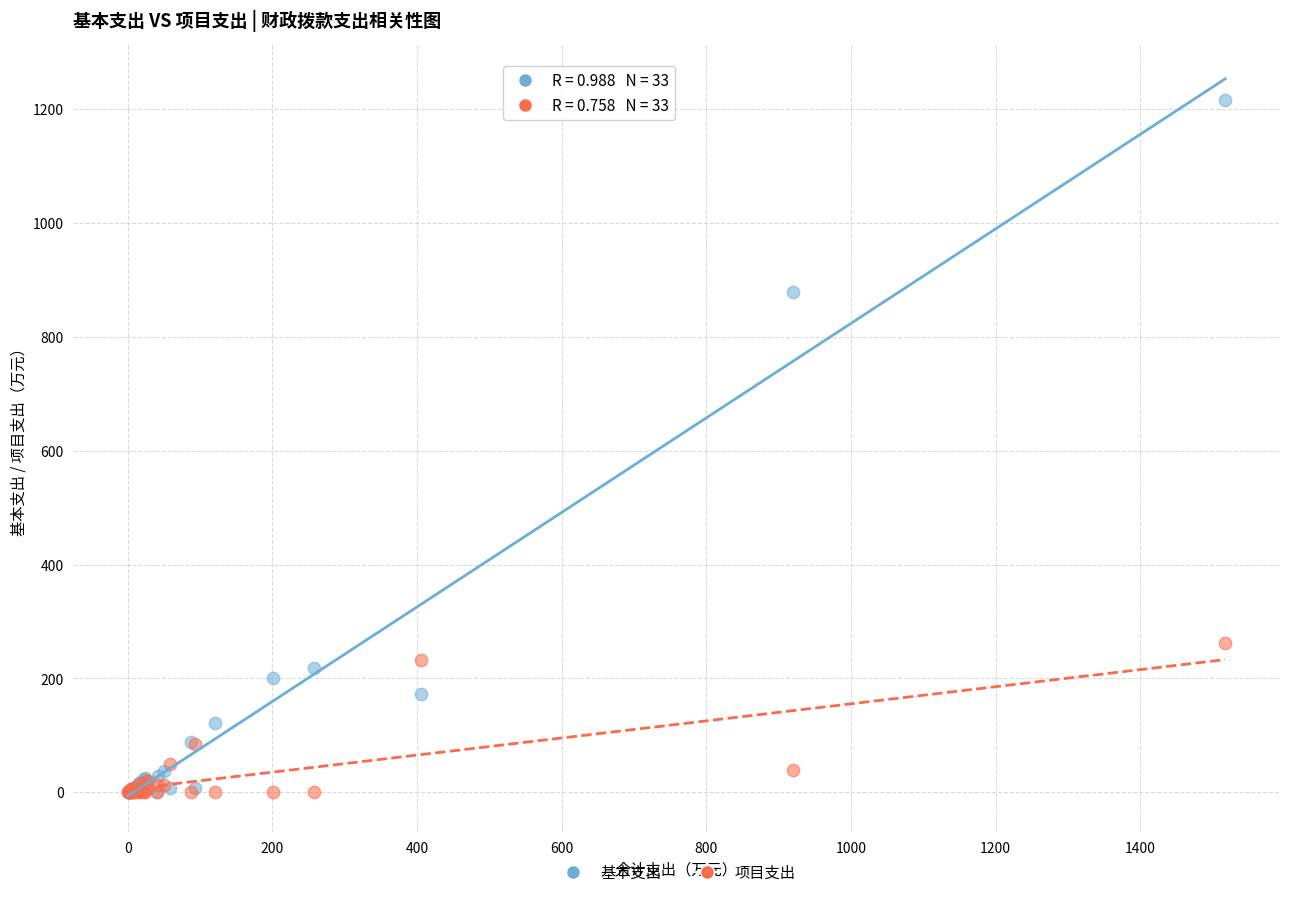

Which series has the widest spread of Y values?

基本支出